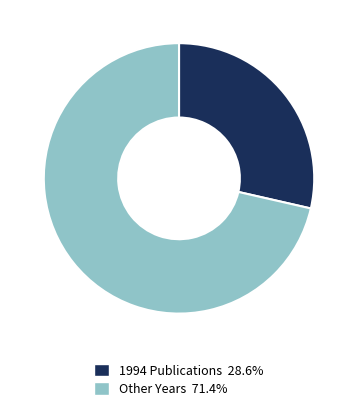

Do Other Years 71.4% and 1994 Publications 28.6% together represent more than half of the pie?

Yes